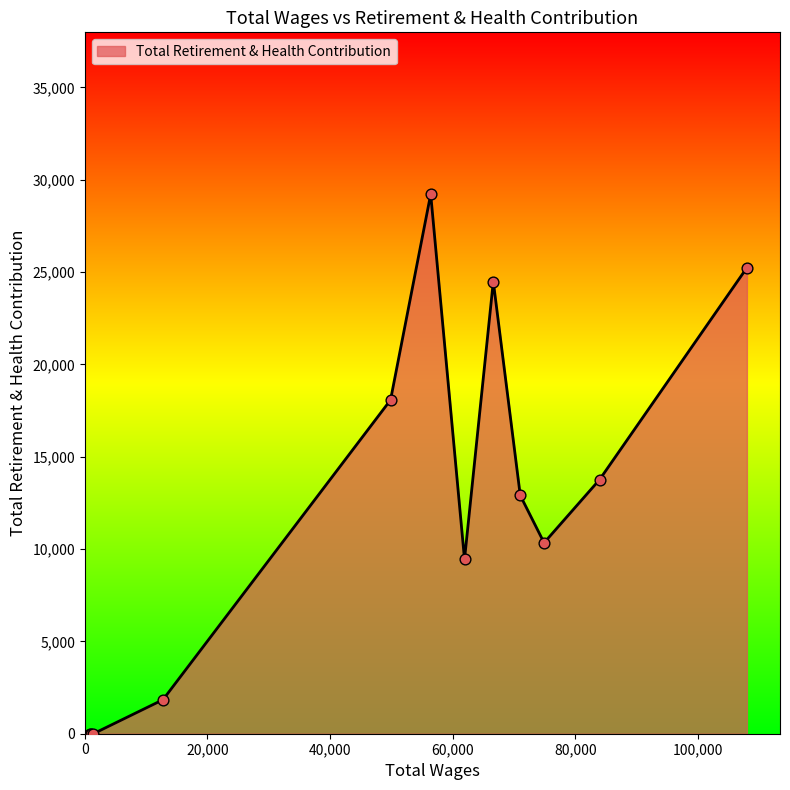

What is the maximum value shown in the chart?

29214